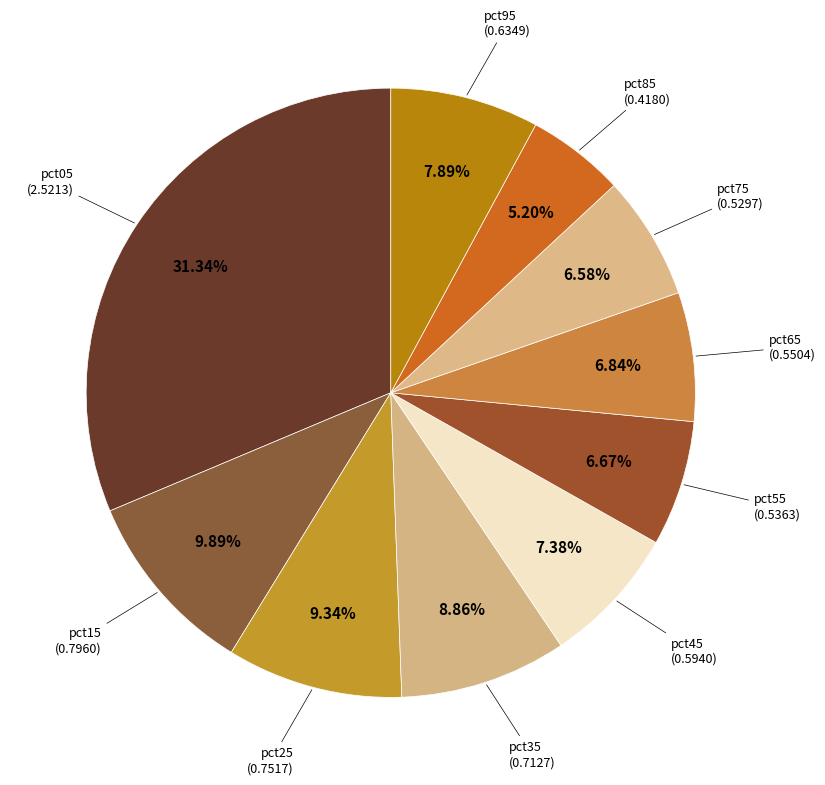

Is there any slice that represents more than half of the pie?

No